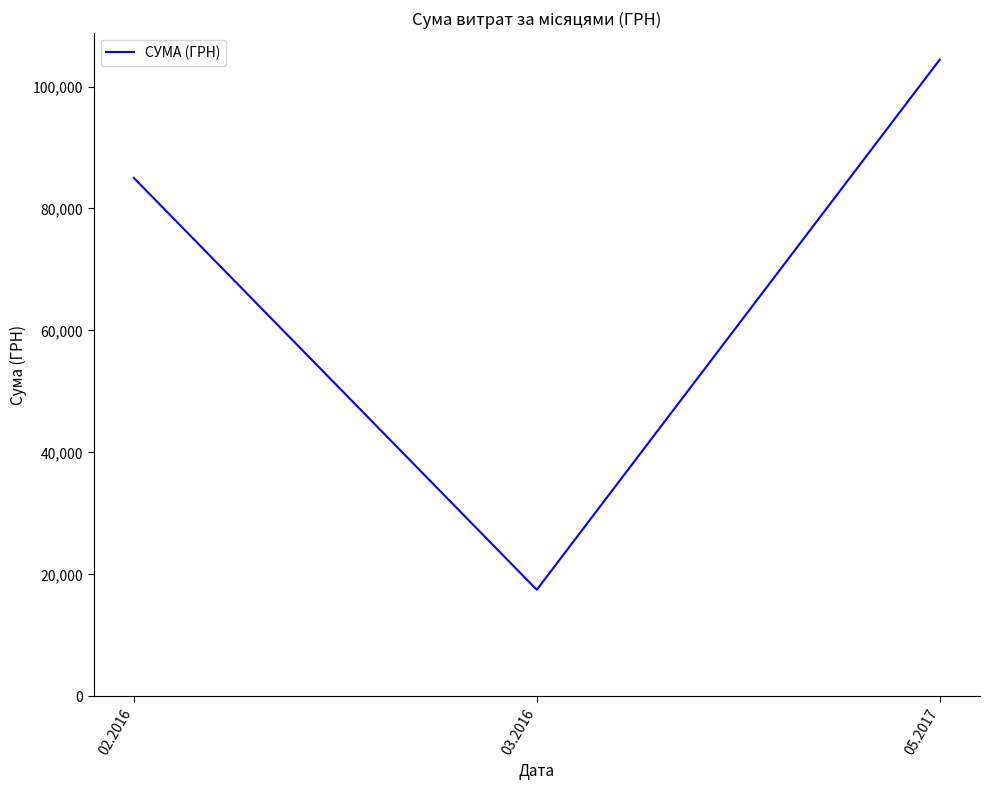

Is it true that the value at 03.2016 is 17480.5?

True